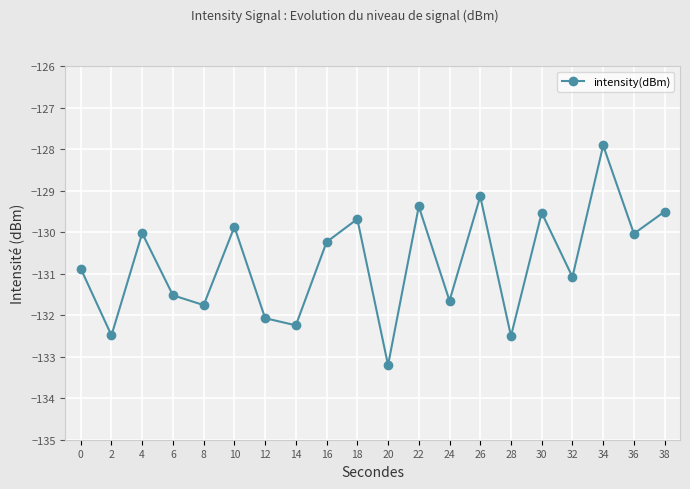

At which category does the chart reach its peak across all series?

34